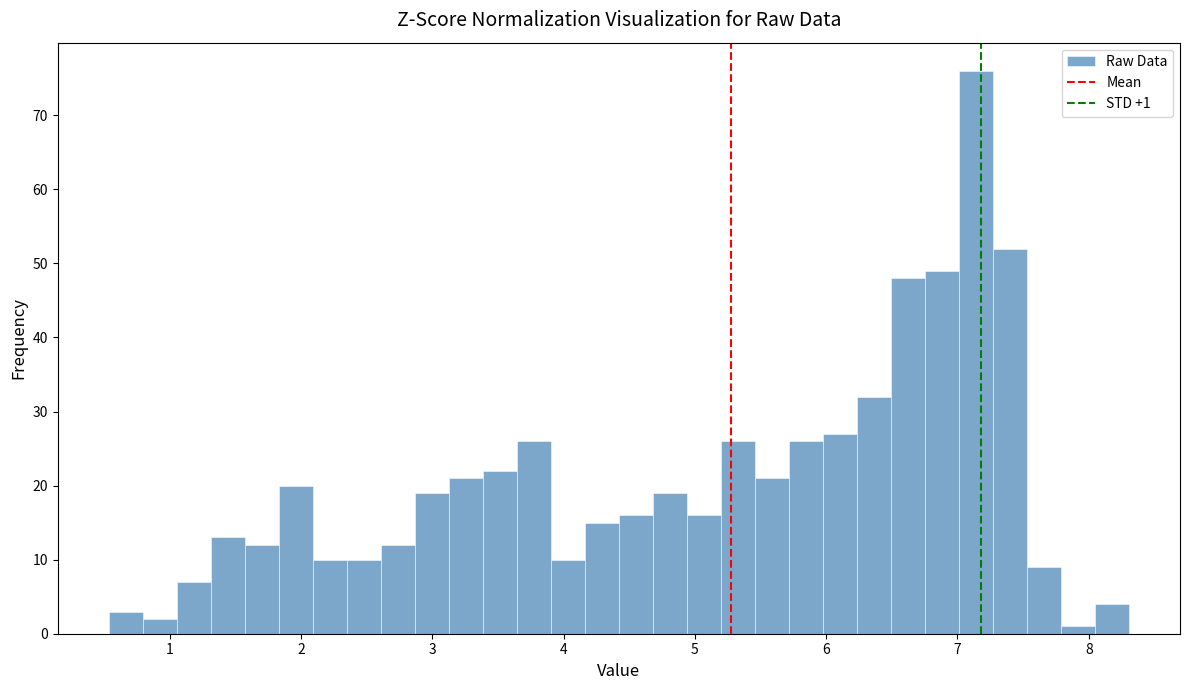

Around what value on the x-axis is the tallest bar? Give the approximate position of its centre, as read against the axis.

7.1